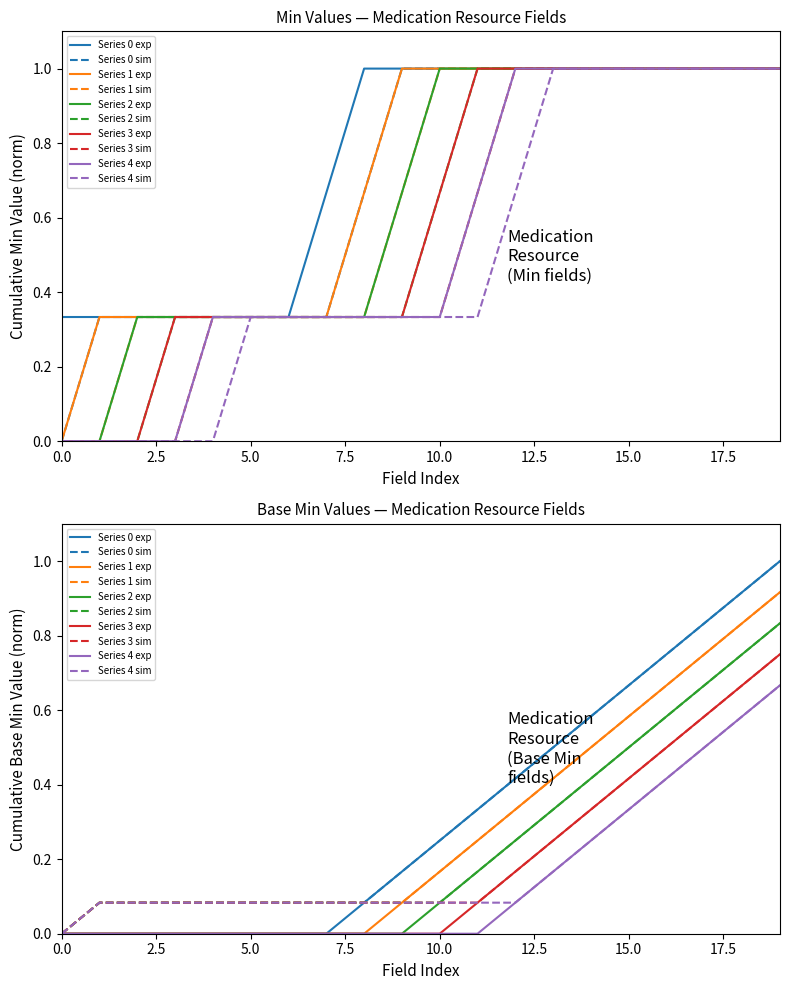

Is this an area chart (filled region under the line)?

No